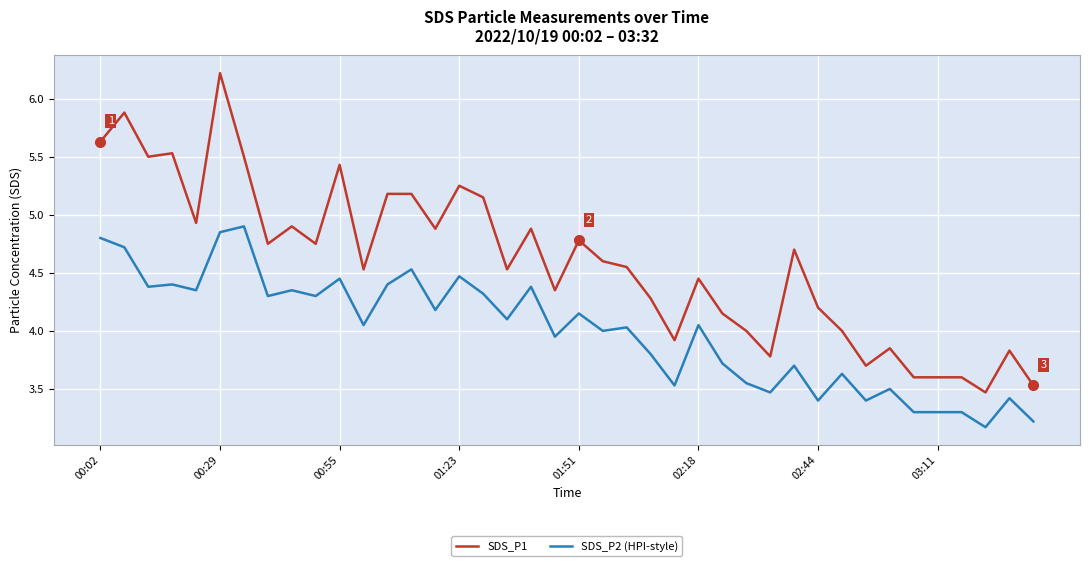

What is the maximum value for SDS_P2 (HPI-style)?

4.9